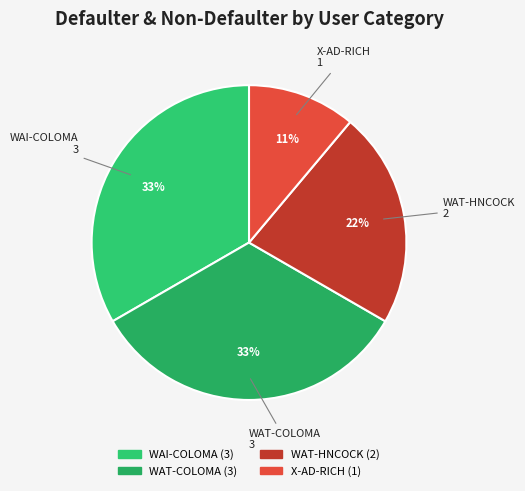

To the nearest percent, what is the difference between the largest and smallest slice percentages?

22%